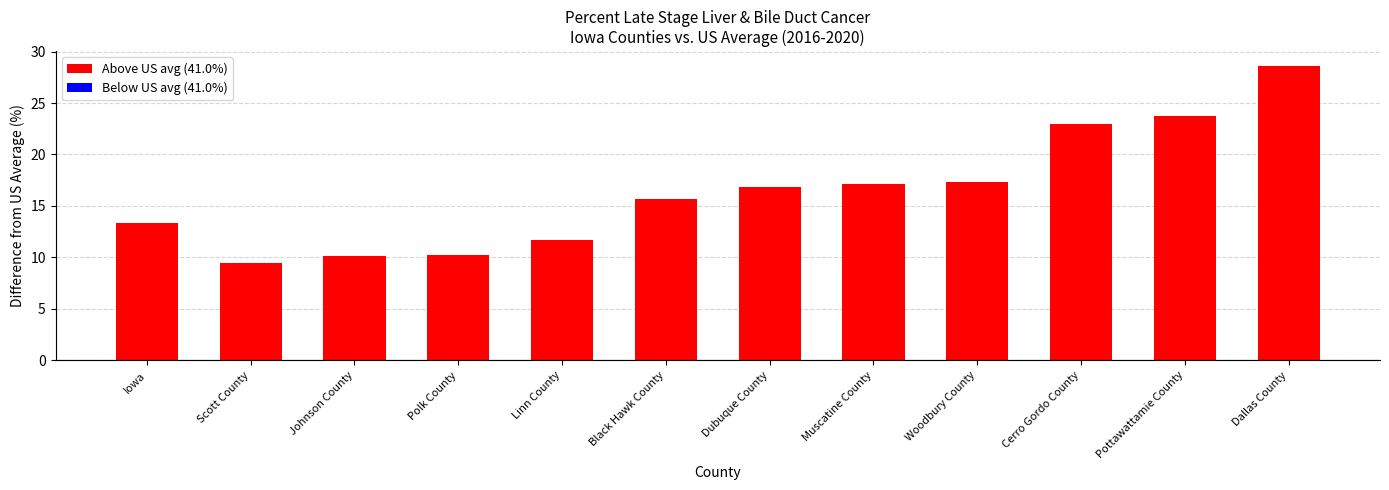

The value at Woodbury County is 17.3. True or false?

True